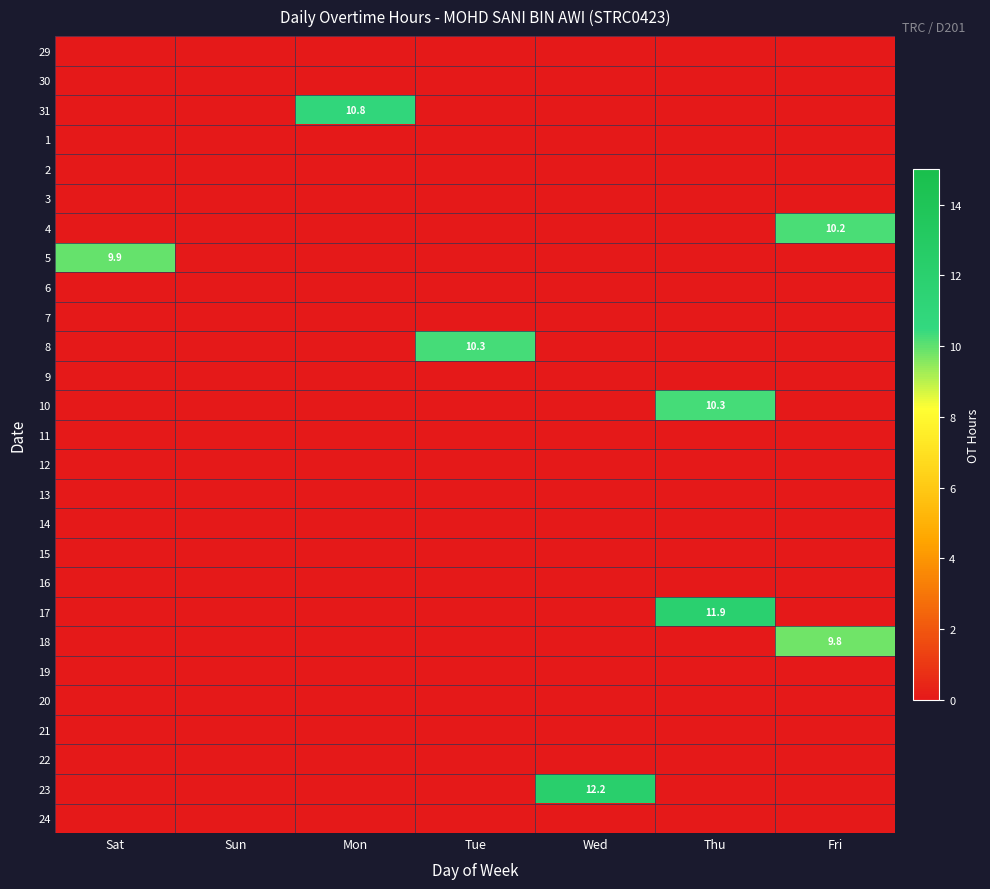

What is the difference between the highest and lowest values at Thu?

11.9